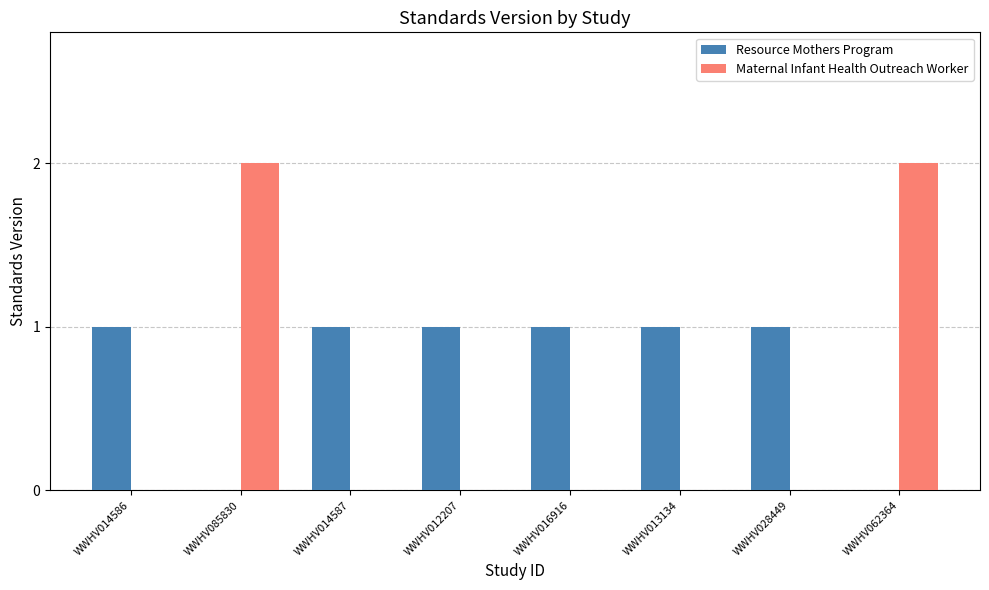

Which series has the largest total across all categories?

Resource Mothers Program